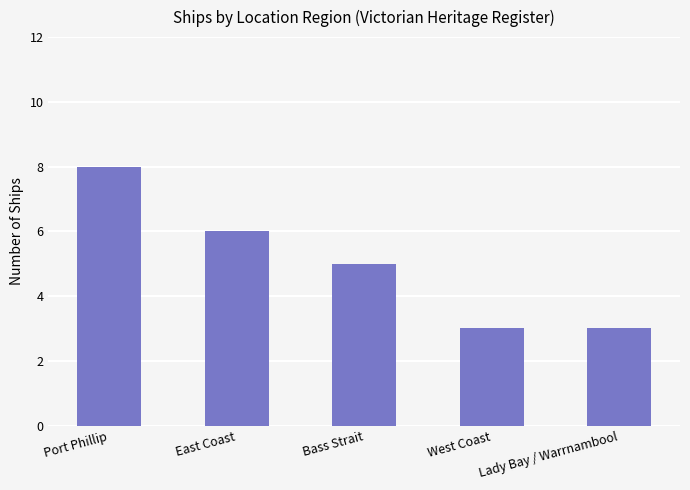

What is the difference between the maximum and minimum values?

5